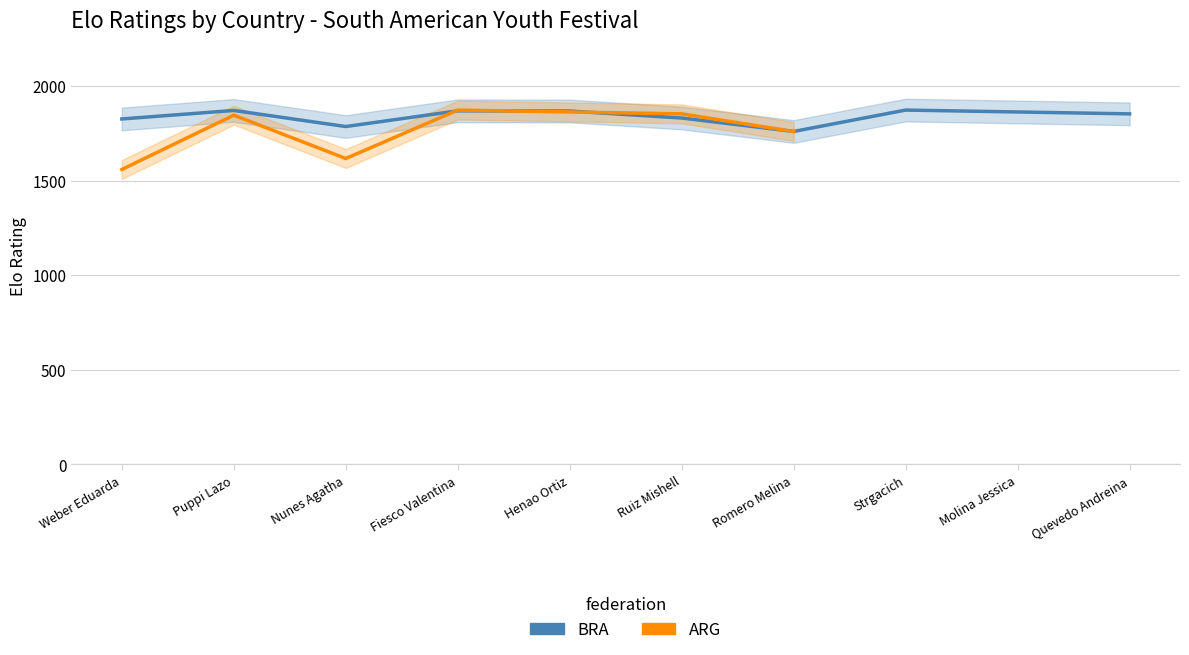

At which category does the chart reach its peak across all series?

Strgacich